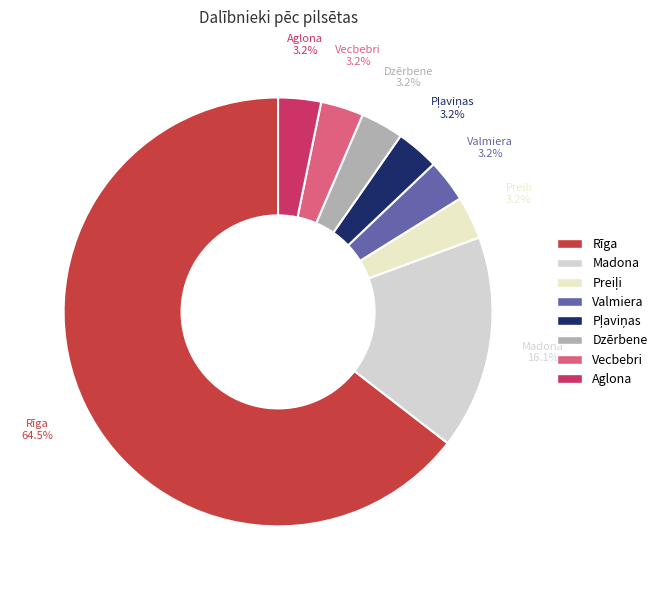

What is the largest slice in the pie chart?

Rīga